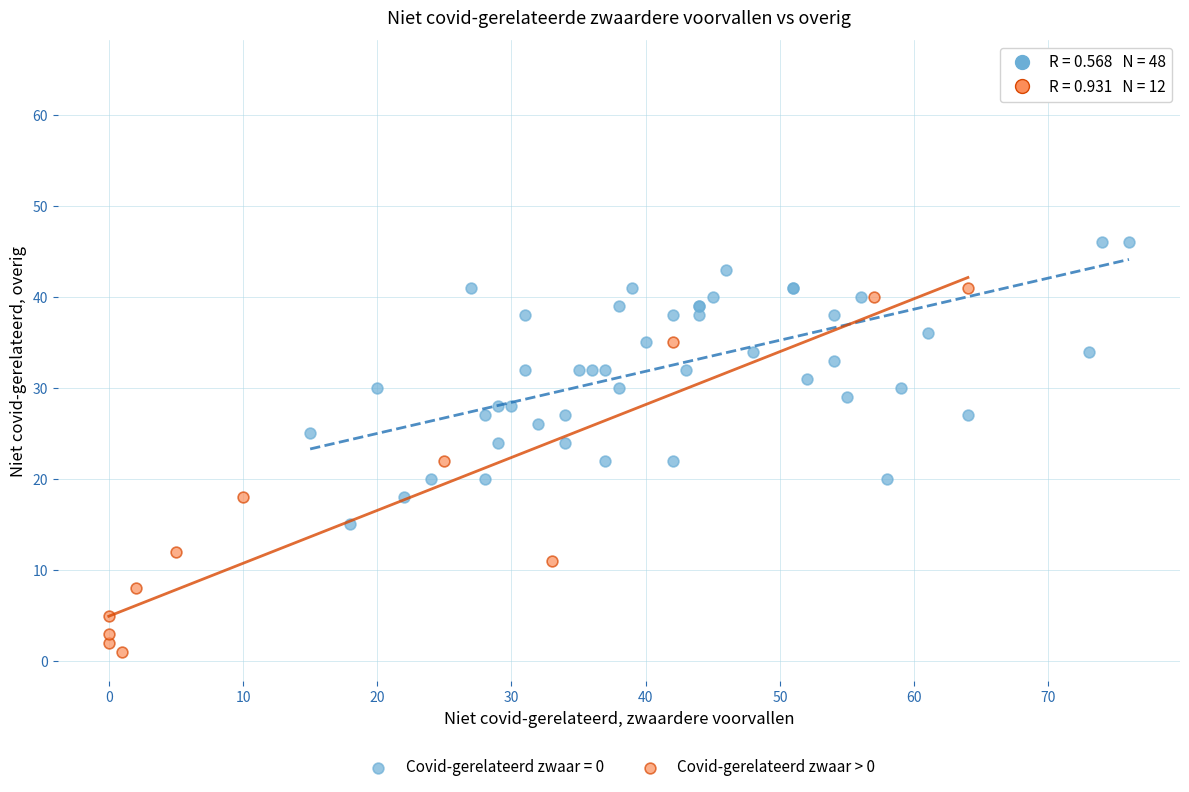

Which series reaches the minimum Y coordinate?

Covid-gerelateerd zwaar > 0